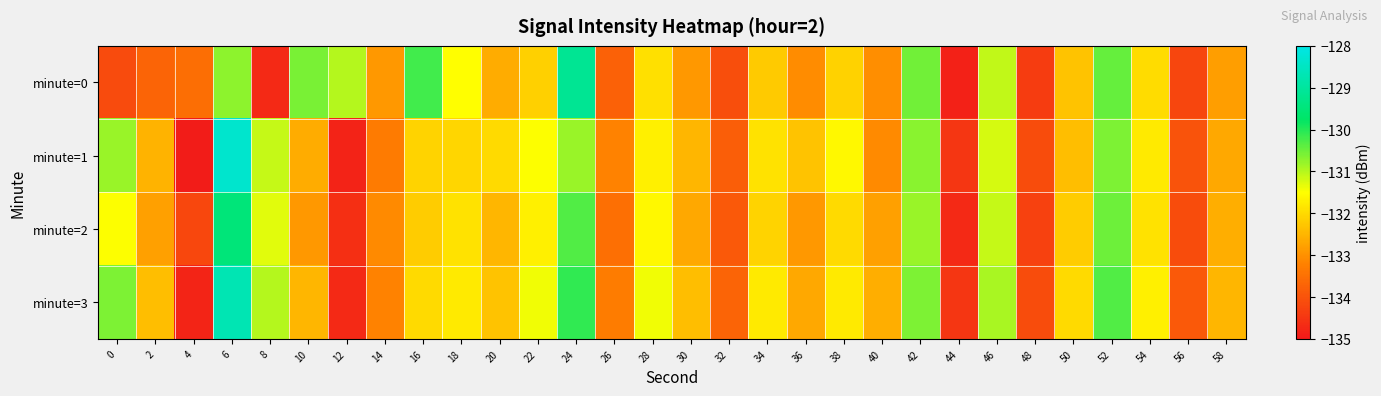

Reading left to right, extract all data points from this chart.

minute=0: 0=-134.1	2=-133.7	4=-133.5	6=-130.7	8=-134.7	10=-130.6	12=-131.0	14=-132.9	16=-130.2	18=-131.5	20=-132.6	22=-132.1	24=-129.1	26=-133.7	28=-131.9	30=-132.9	32=-134.1	34=-132.2	36=-133.1	38=-132.1	40=-133.0	42=-130.5	44=-134.9	46=-131.1	48=-134.4	50=-132.3	52=-130.4	54=-132.0	56=-134.2	58=-132.8
minute=1: 0=-130.8	2=-132.5	4=-134.9	6=-128.3	8=-131.1	10=-132.6	12=-134.8	14=-133.3	16=-132.1	18=-132.0	20=-132.0	22=-131.5	24=-130.8	26=-133.2	28=-131.7	30=-132.5	32=-133.8	34=-131.9	36=-132.3	38=-131.6	40=-133.1	42=-130.7	44=-134.5	46=-131.2	48=-134.1	50=-132.4	52=-130.6	54=-131.8	56=-134.0	58=-132.7
minute=2: 0=-131.5	2=-132.8	4=-134.2	6=-129.5	8=-131.3	10=-132.9	12=-134.6	14=-133.1	16=-132.2	18=-131.9	20=-132.5	22=-131.7	24=-130.3	26=-133.5	28=-131.6	30=-132.7	32=-133.9	34=-132.1	36=-132.9	38=-132.0	40=-132.8	42=-130.8	44=-134.7	46=-131.1	48=-134.3	50=-132.2	52=-130.5	54=-131.9	56=-134.1	58=-132.6
minute=3: 0=-130.6	2=-132.4	4=-134.8	6=-128.7	8=-131.0	10=-132.5	12=-134.7	14=-133.2	16=-132.0	18=-131.8	20=-132.3	22=-131.4	24=-130.1	26=-133.3	28=-131.4	30=-132.4	32=-133.7	34=-131.8	36=-132.7	38=-131.8	40=-132.6	42=-130.6	44=-134.5	46=-130.9	48=-134.1	50=-132.0	52=-130.3	54=-131.7	56=-133.9	58=-132.5